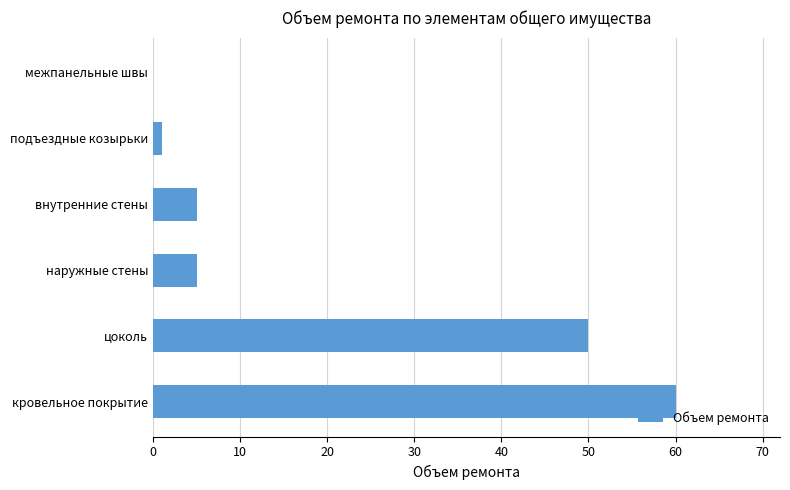

What is the change in value from наружные стены to межпанельные швы?

-5